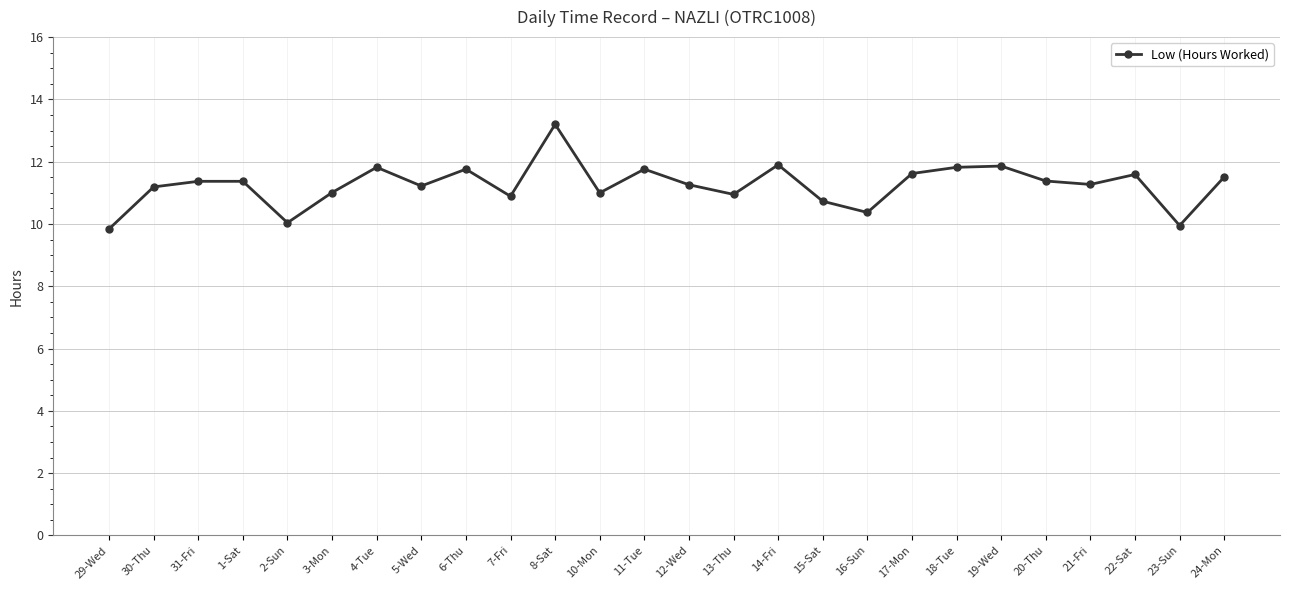

What is the smallest value displayed?

9.8